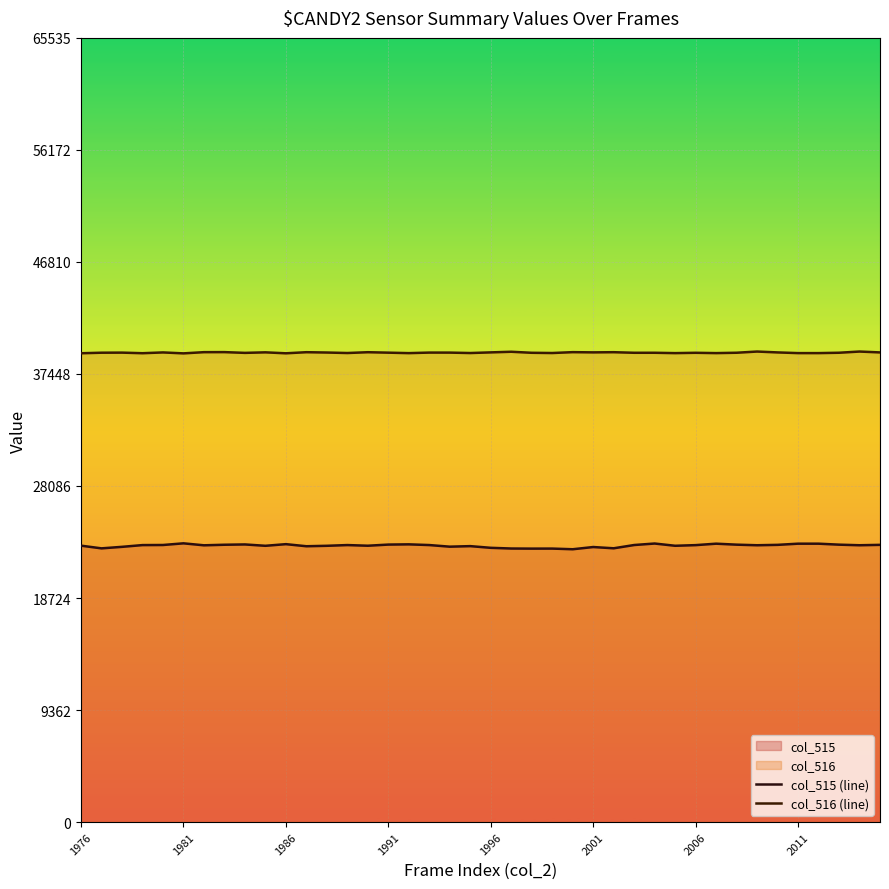

Which series has the largest total across all categories?

col_516 (line)